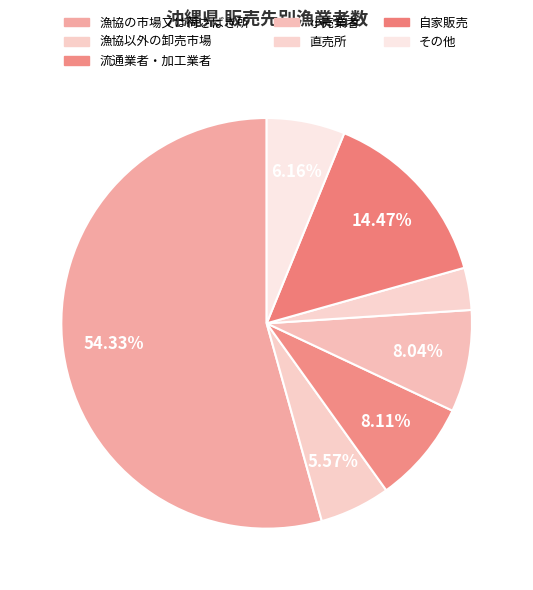

Is 漁協以外の卸売市場 the majority of the pie?

No